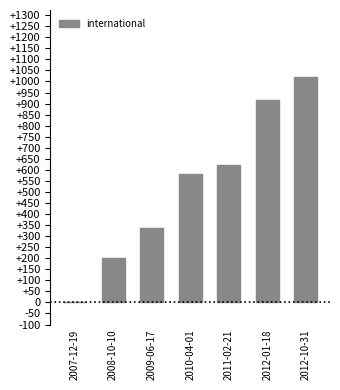

What is the maximum value shown in the chart?

1018